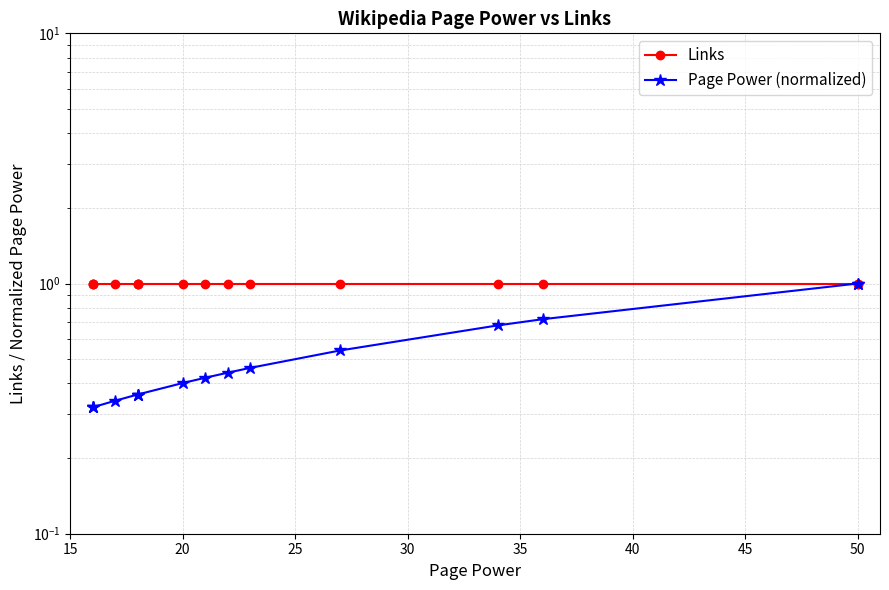

The value of Links at 11 is 1.6. True or false?

False